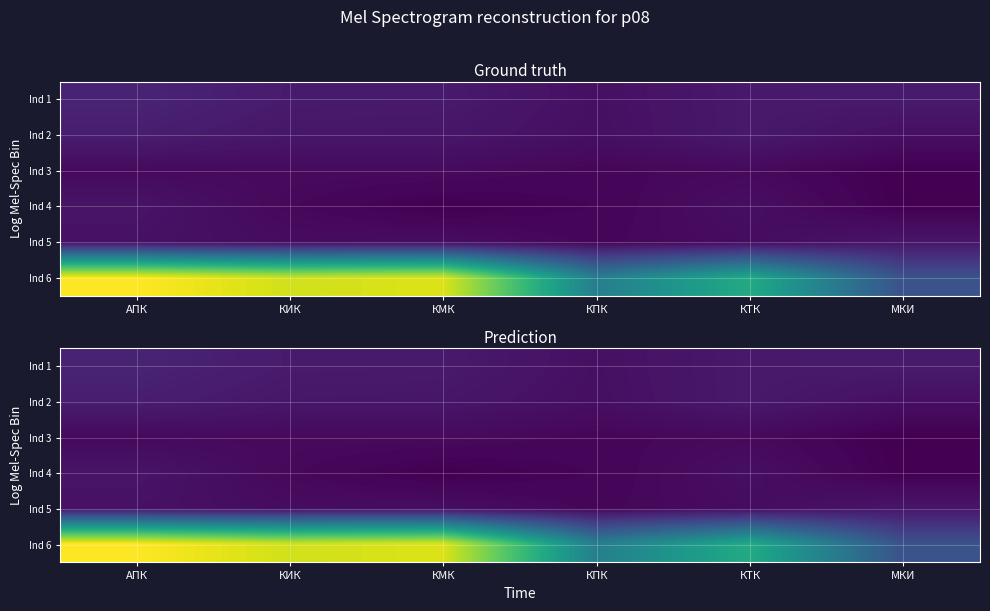

List the labels in order of Ind 2 value, largest first.

АПК, КТК, КИК, КМК, МКИ, КПК